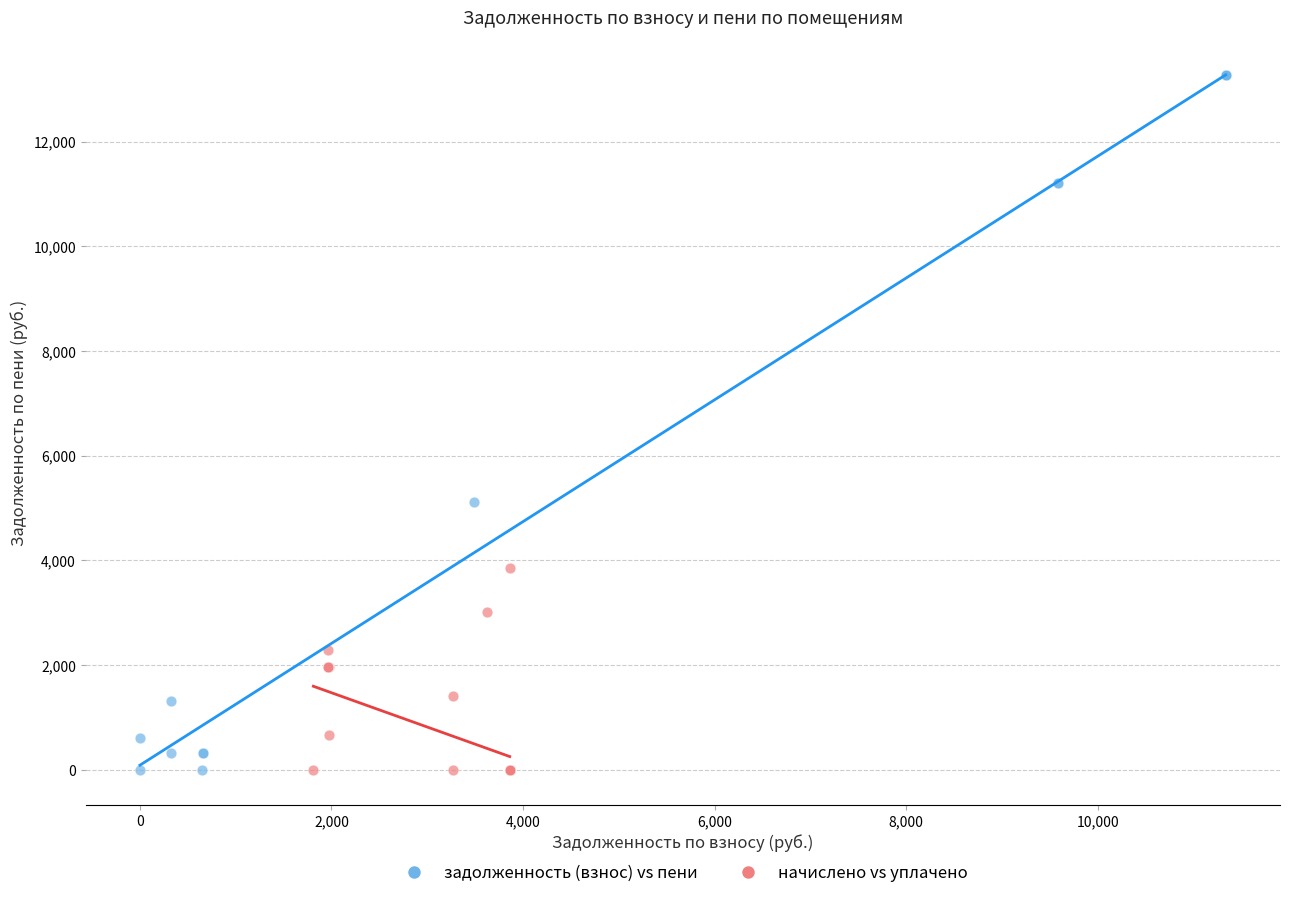

Which series contains the highest Y value?

задолженность (взнос) vs пени